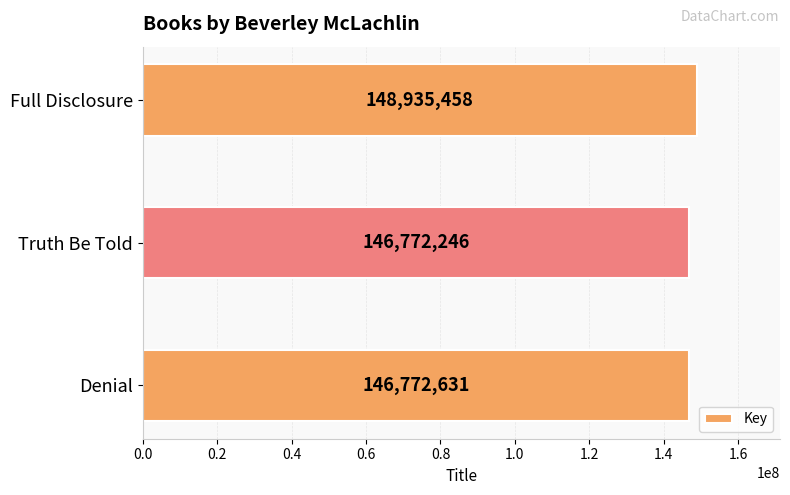

Which label corresponds to the largest value in the chart?

Full Disclosure